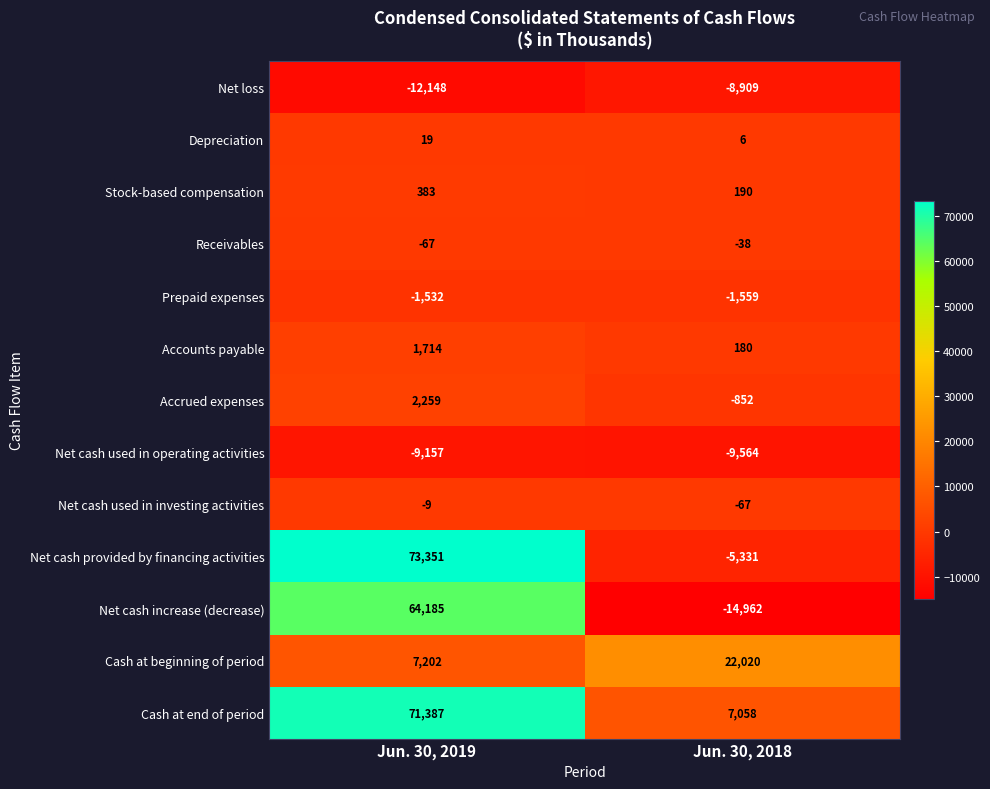

Is the value of Net loss at Jun. 30, 2019 greater than the value of Net cash used in investing activities at Jun. 30, 2019?

No